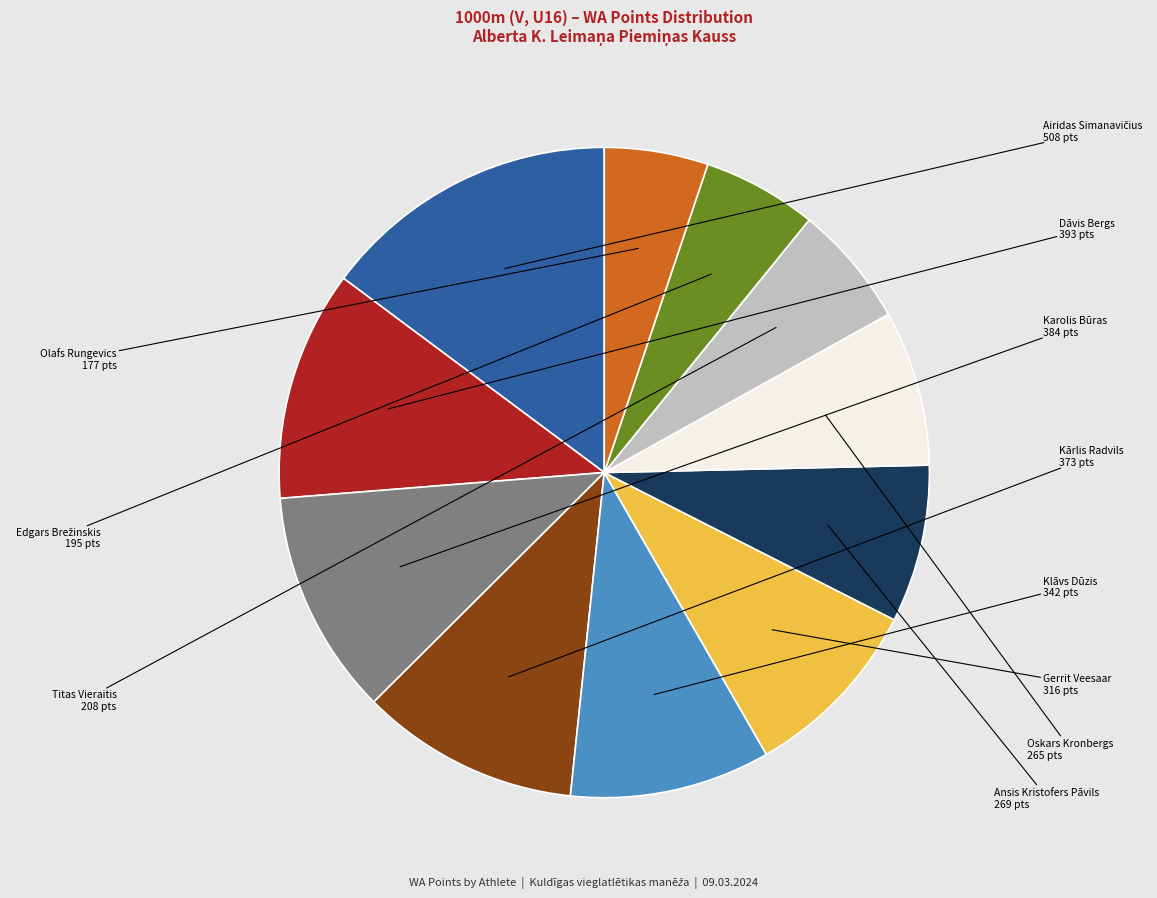

Is there any slice that represents more than half of the pie?

No